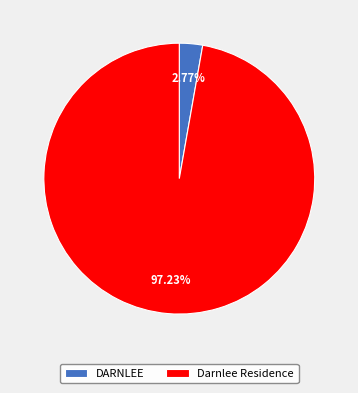

Which slice is the smallest?

DARNLEE